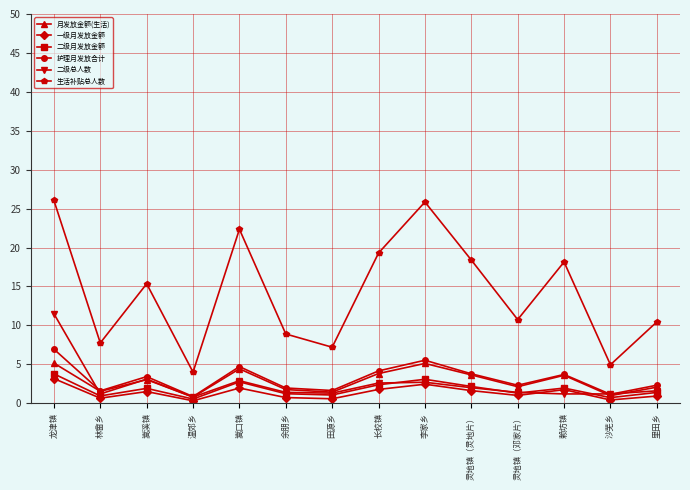

What is the sum of all 二级总人数 values?

34.9